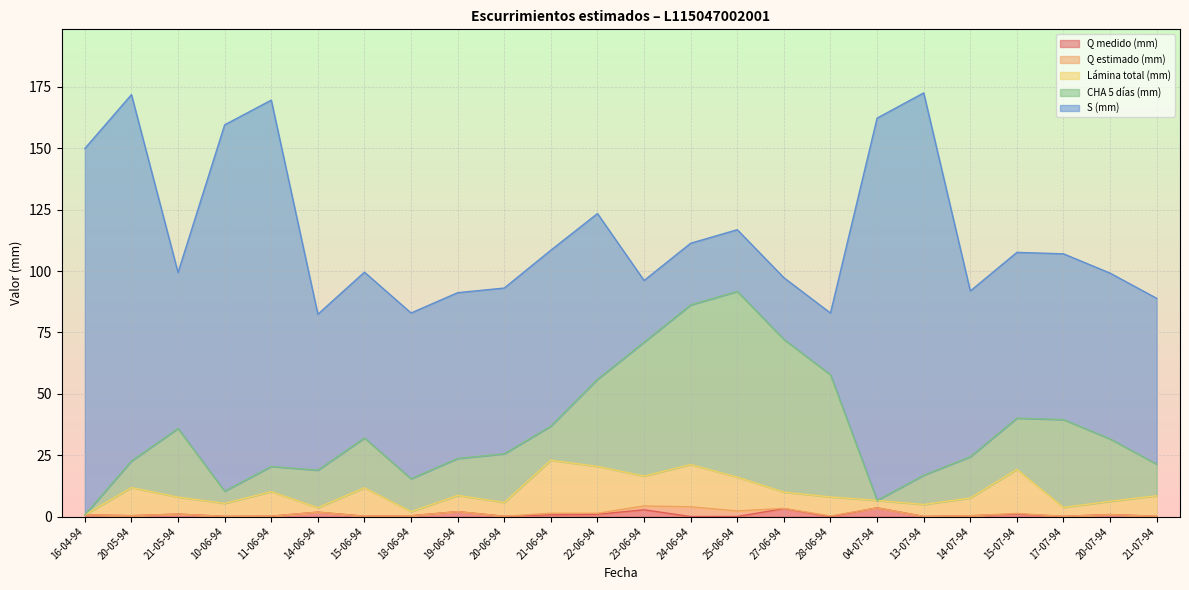

True or false: Lámina total (mm) and S (mm) intersect in this chart.

False